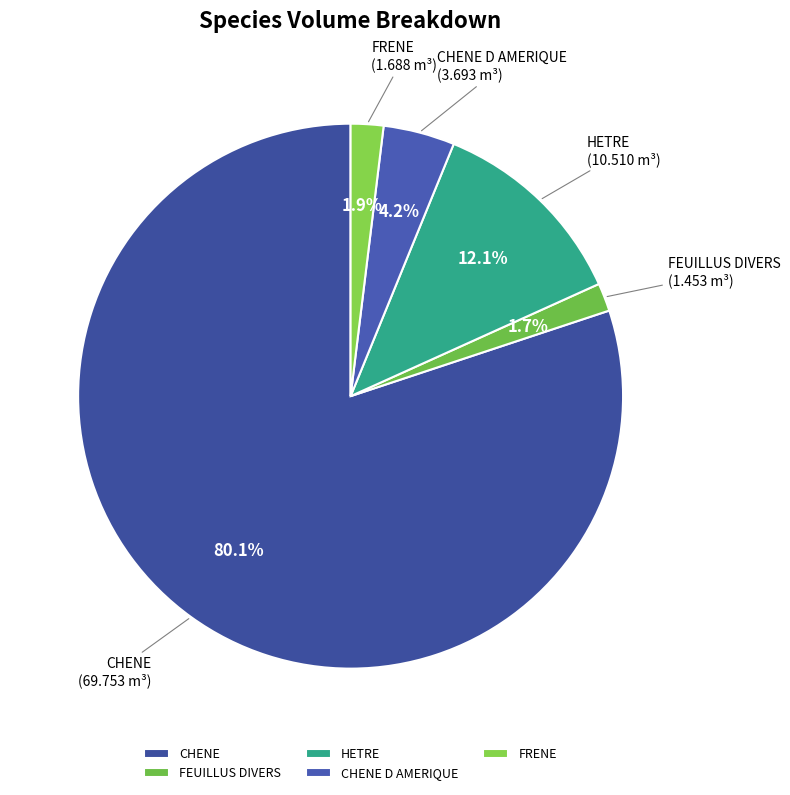

To the nearest percent, what percentage of the pie is CHENE D AMERIQUE?

4%